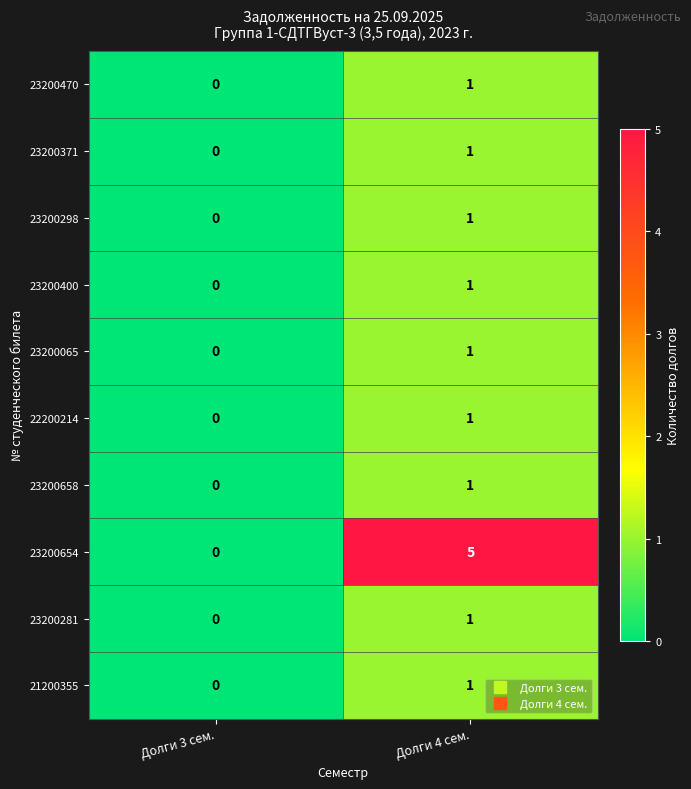

Which series has the largest total across all categories?

23200654